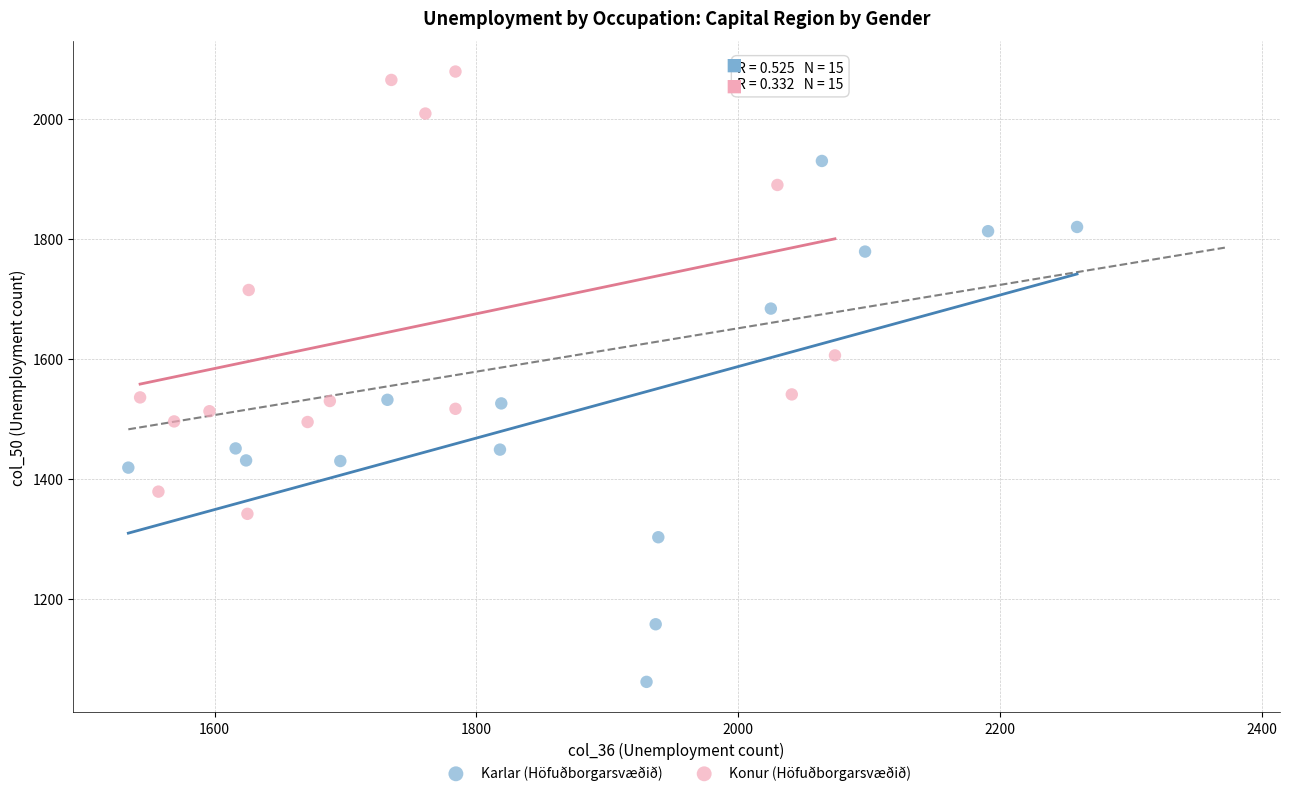

Which series contains the lowest Y value?

Karlar (Höfuðborgarsvæðið)